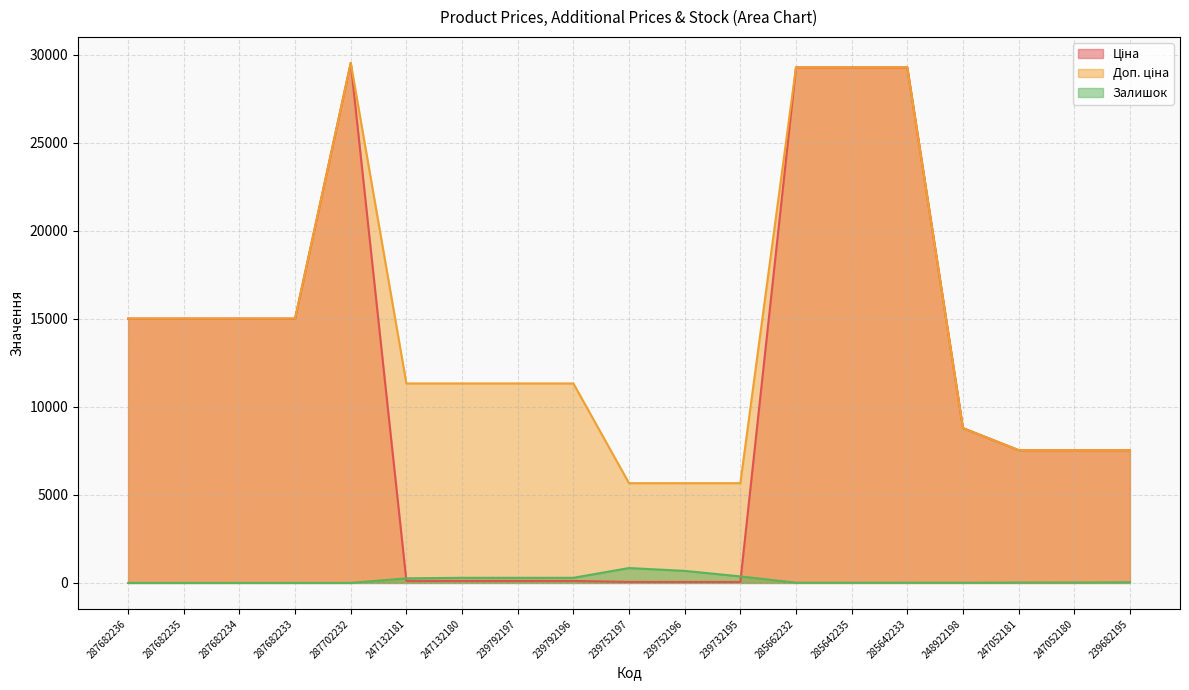

At which label does Ціна reach its peak?

287702232